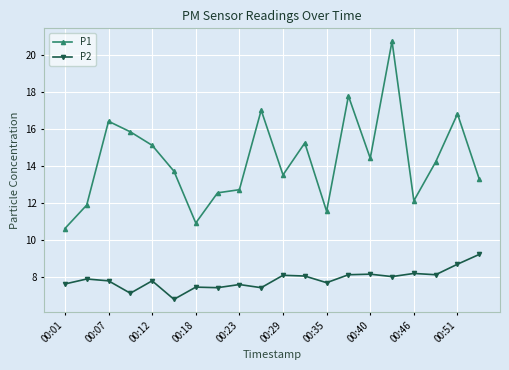

Which series has the widest spread of values?

P1